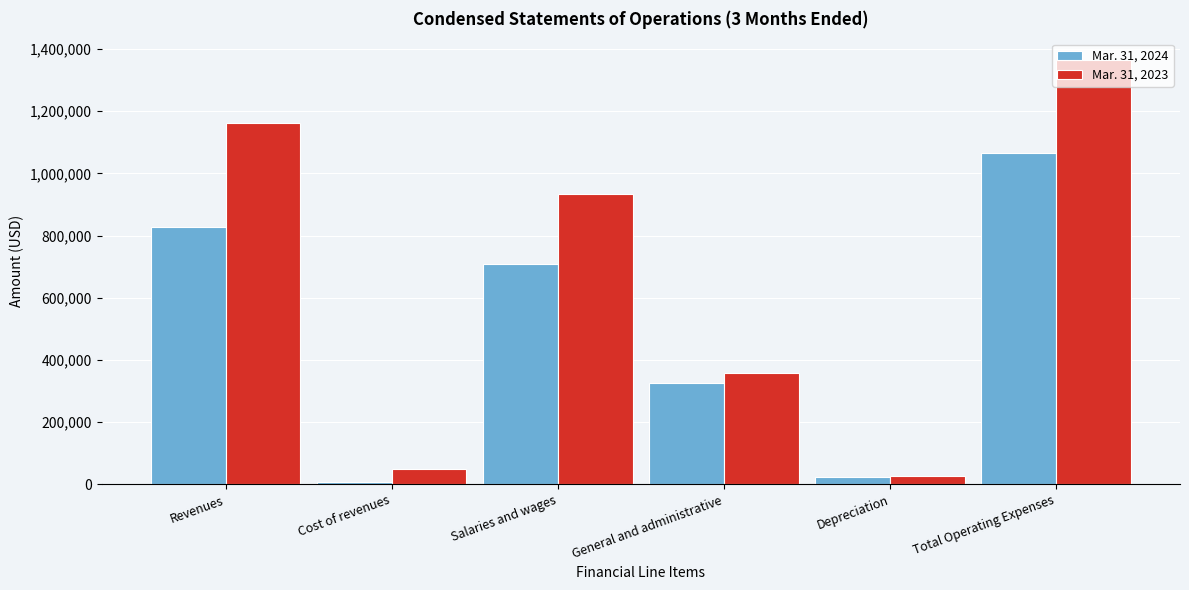

Is the value of Mar. 31, 2024 at Total Operating Expenses greater than the value of Mar. 31, 2023 at General and administrative?

Yes